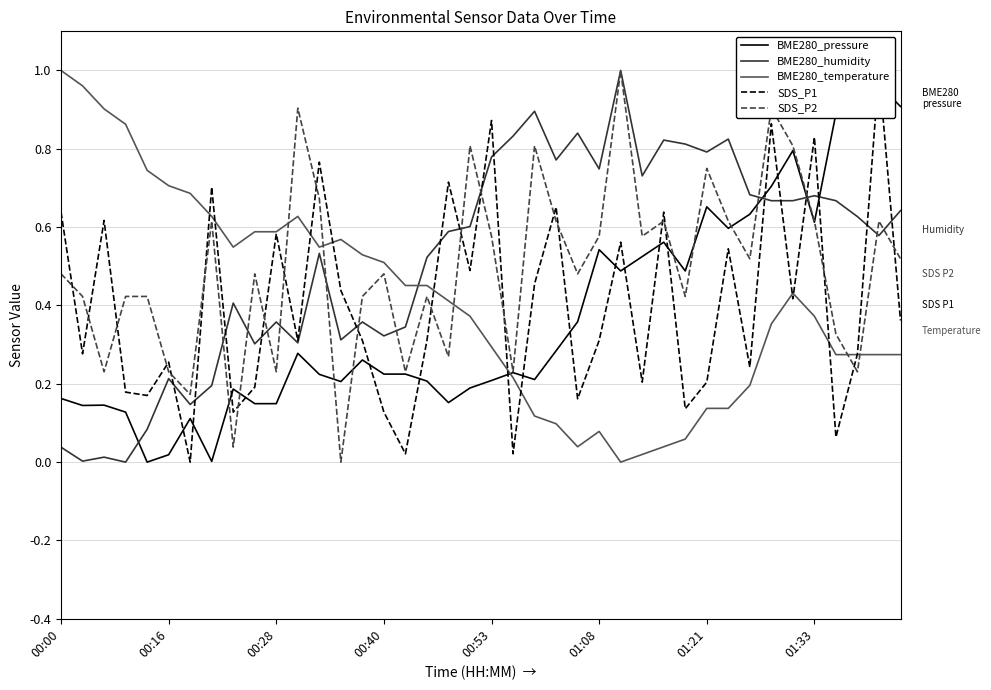

At which label does BME280_humidity reach its peak?

26